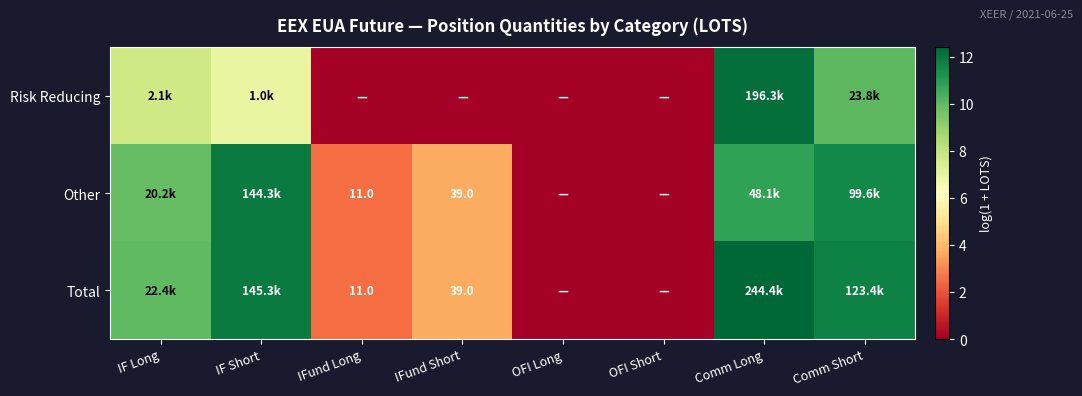

The Risk Reducing series shows 0.0 at OFI Short. True or false?

True